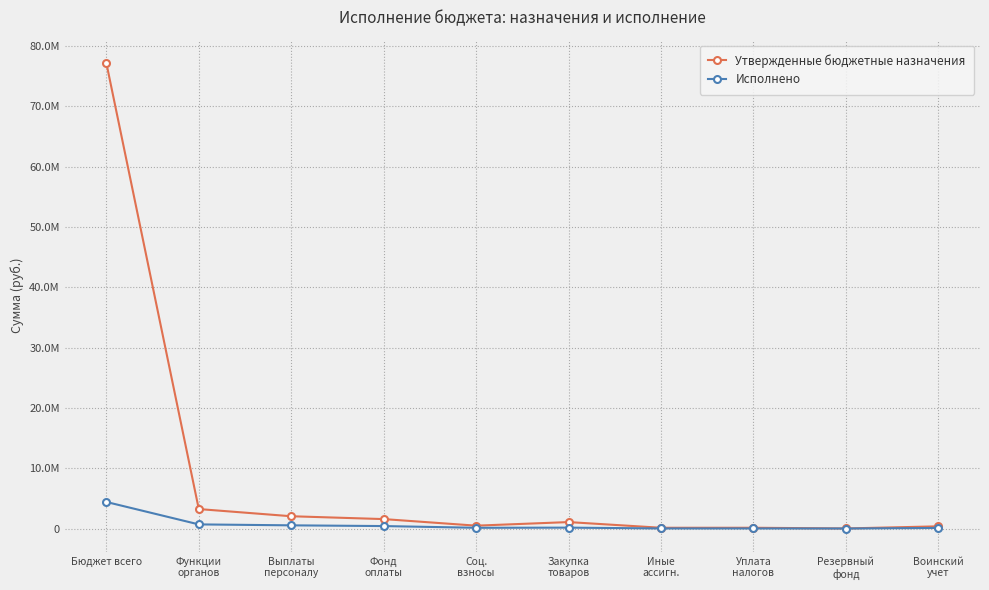

How many interior local valleys does the Исполнено series have?

2